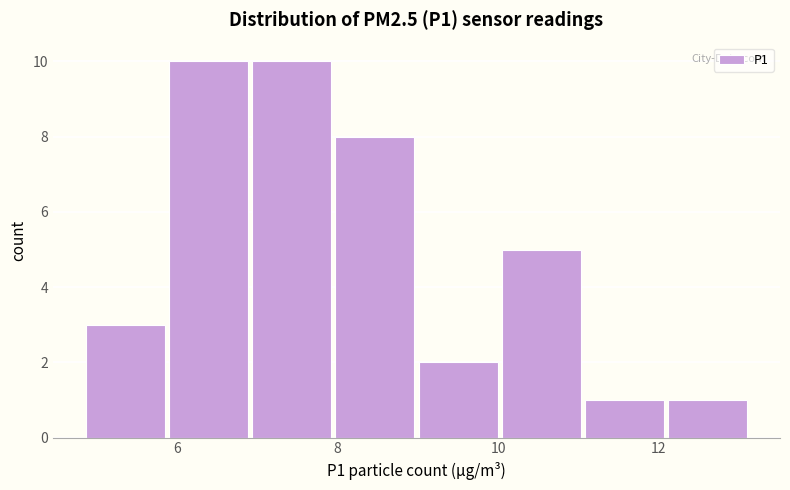

How tall is the bar that spans 4.8 to 6.0 on the x-axis? Neither the bar edges nor the heights are printed on the chart, so give them approximately, as read against the axes.

3